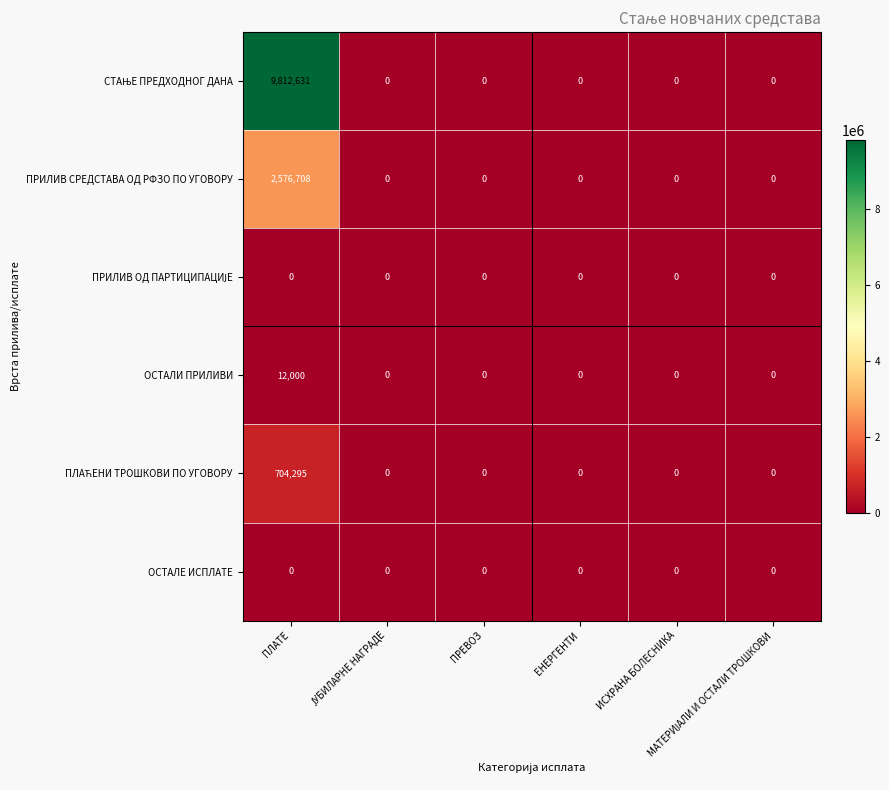

What is the difference between the maximum and minimum values in the ОСТАЛИ ПРИЛИВИ series?

12000